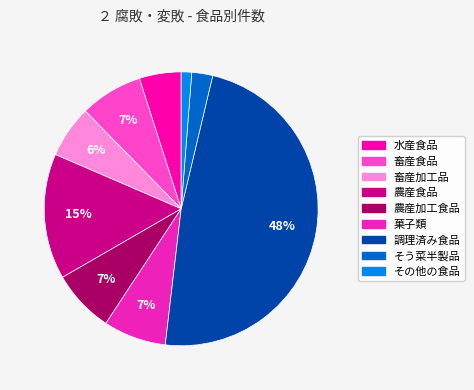

Is it true that 畜産食品 is 7% of the pie?

True